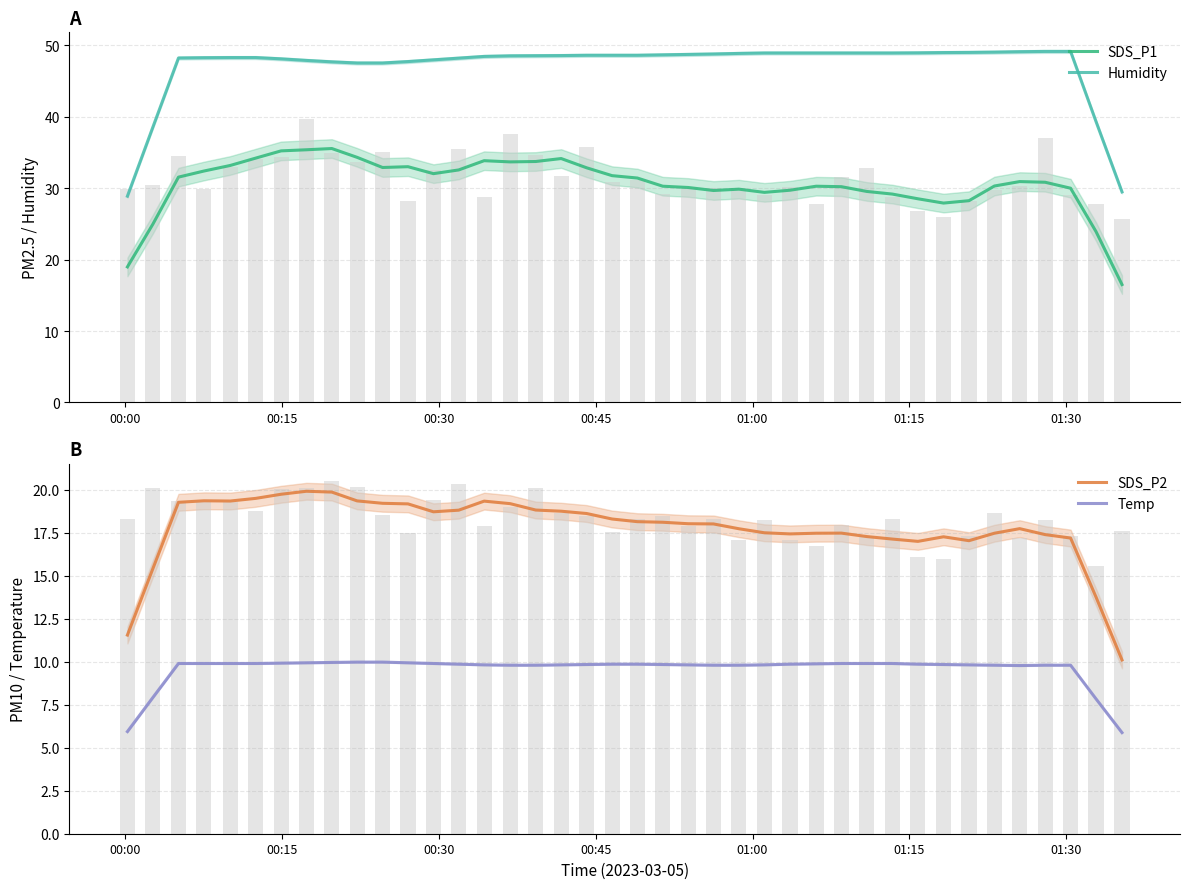

Reading right to left, what are all the values shown in this chart?

SDS_P1: 16.5	23.9	30.0	30.8	30.9	30.3	28.2	27.9	28.5	29.2	29.5	30.2	30.3	29.7	29.4	29.9	29.7	30.1	30.3	31.4	31.8	32.9	34.1	33.7	33.7	33.8	32.6	32.0	33.0	32.9	34.3	35.5	35.4	35.2	34.2	33.2	32.4	31.5	25.0	19.0
Humidity: 29.5	39.3	49.1	49.1	49.1	49.0	49.0	49.0	48.9	48.9	48.9	48.9	48.9	48.9	48.9	48.9	48.8	48.7	48.7	48.6	48.6	48.6	48.6	48.5	48.5	48.4	48.2	48.0	47.7	47.5	47.5	47.7	47.9	48.1	48.3	48.3	48.3	48.2	38.5	28.9
SDS_P2: 10.1	13.8	17.2	17.4	17.7	17.5	17.0	17.3	17.0	17.1	17.3	17.5	17.5	17.4	17.5	17.7	18.0	18.0	18.1	18.1	18.3	18.6	18.8	18.8	19.2	19.3	18.8	18.7	19.2	19.2	19.4	19.9	19.9	19.7	19.5	19.3	19.4	19.3	15.4	11.6
Temp: 5.9	7.8	9.8	9.8	9.8	9.8	9.8	9.8	9.9	9.9	9.9	9.9	9.9	9.9	9.8	9.8	9.8	9.8	9.8	9.9	9.9	9.8	9.8	9.8	9.8	9.8	9.9	9.9	9.9	10.0	10.0	10.0	9.9	9.9	9.9	9.9	9.9	9.9	7.9	5.9